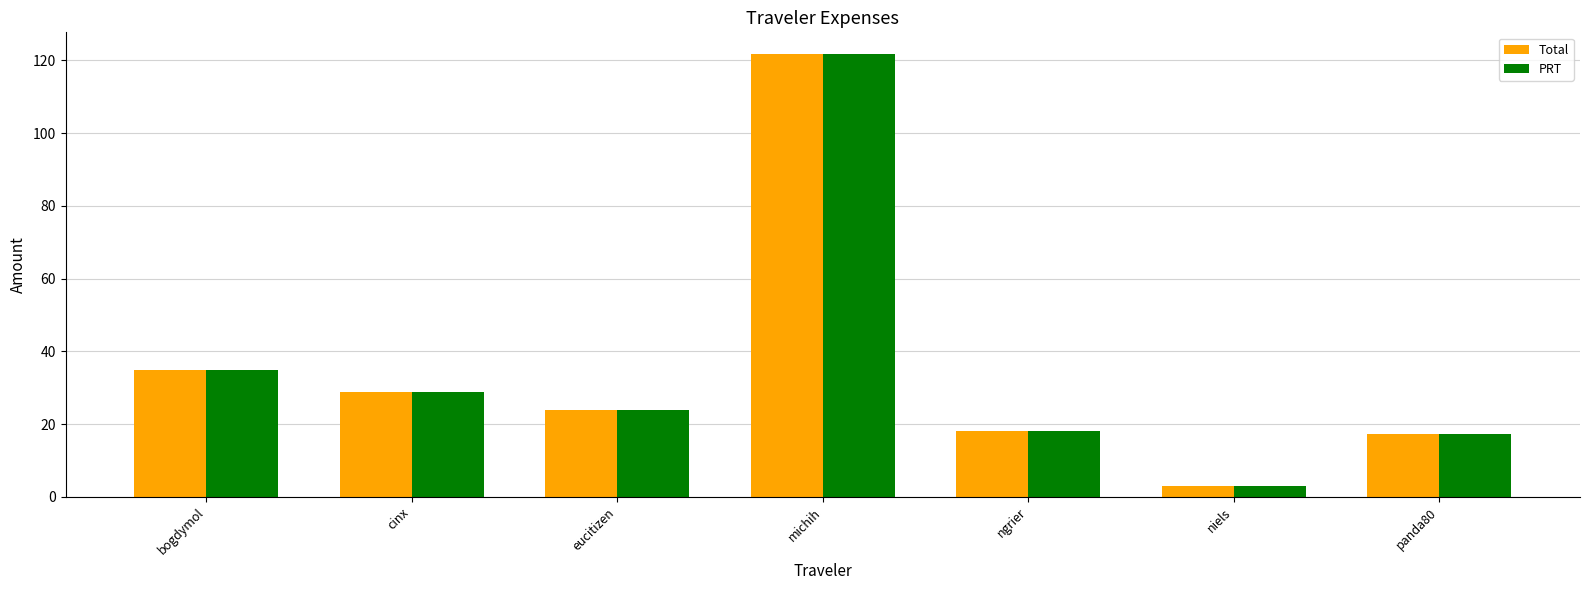

The value of Total at bogdymol is 48.7. True or false?

False